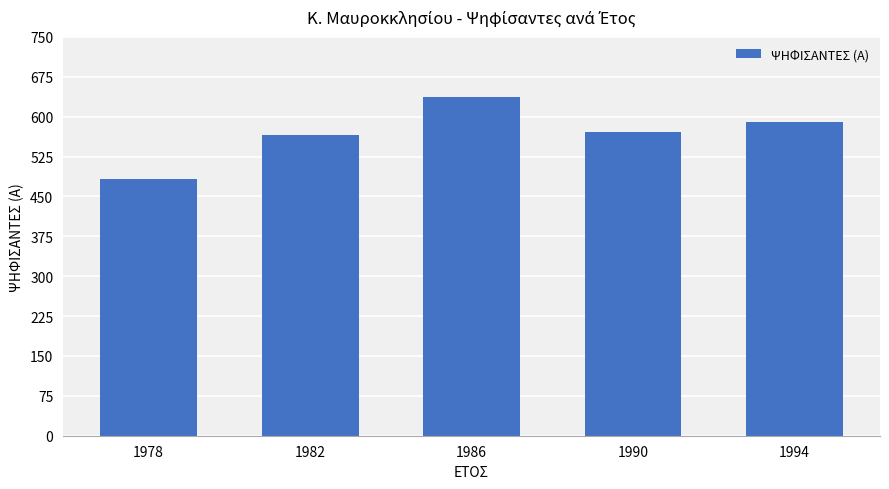

What is the difference between the values at 1986 and 1978?

155